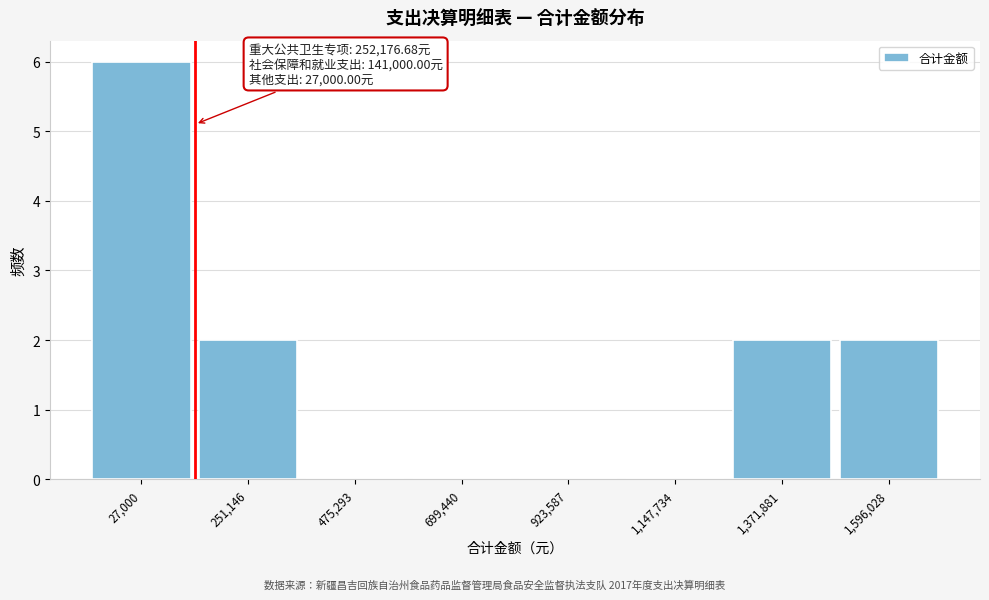

Reading right to left, extract all data points from this chart.

1,596,028=2	1,371,881=2	1,147,734=0	923,587=0	699,440=0	475,293=0	251,146=2	27,000=6